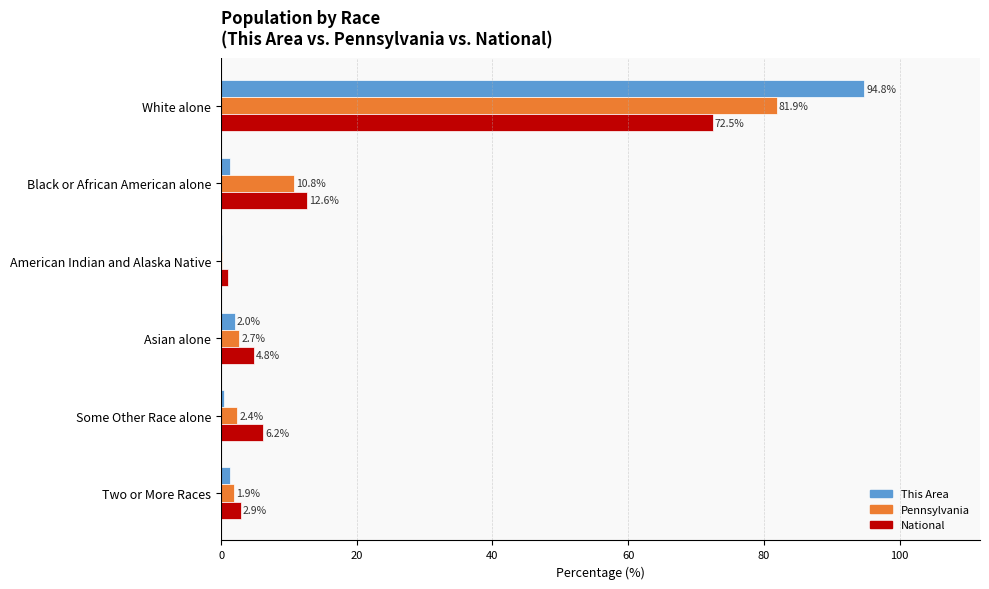

What value does the National series have at Some Other Race alone?

6.2